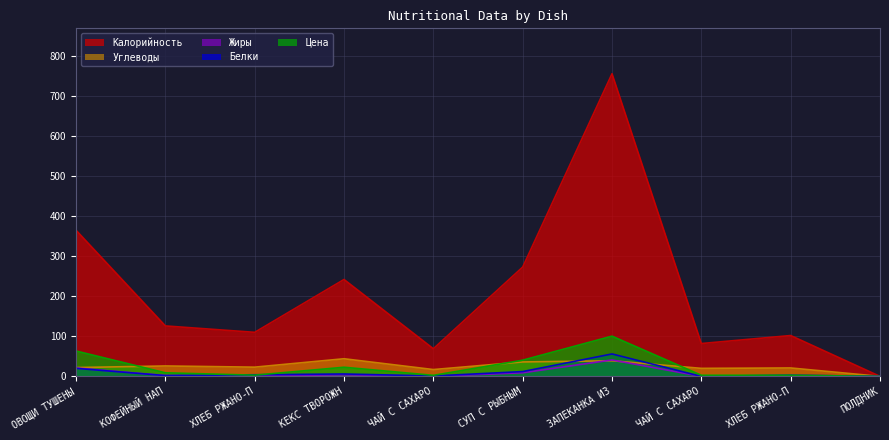

What are all the series names shown in the legend?

Калорийность, Углеводы, Жиры, Белки, Цена